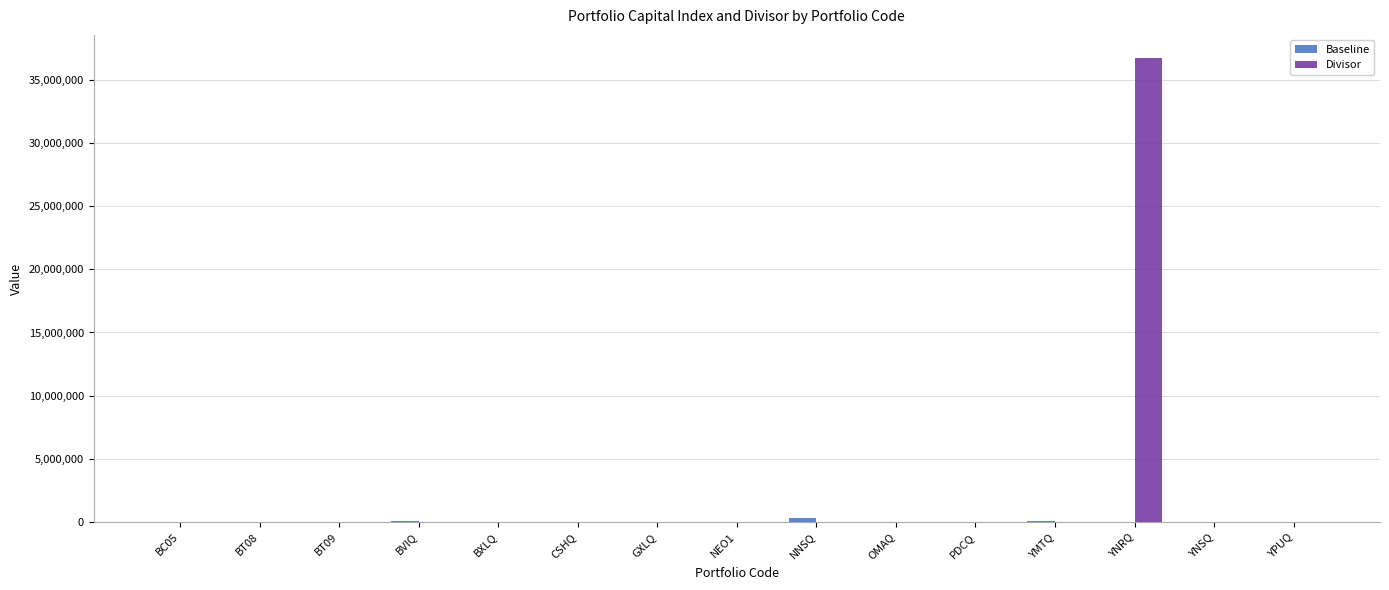

Count the number of categories in the chart.

15